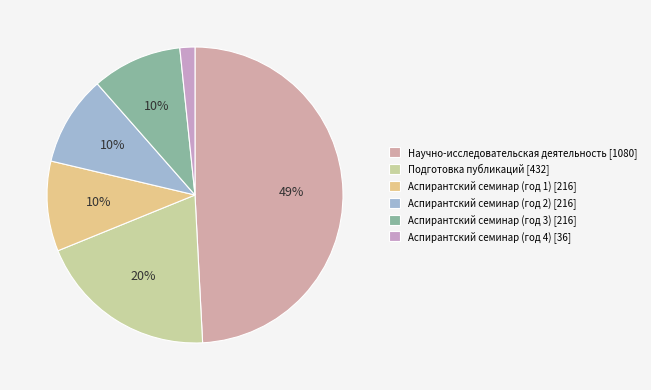

What percentage do Аспирантский семинар (год 1) [216] and Подготовка публикаций [432] together represent?

29.5%